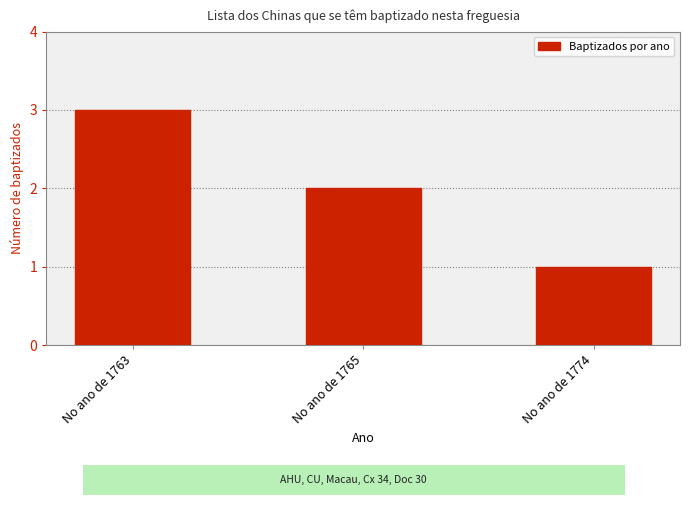

How many bars are there in total?

3